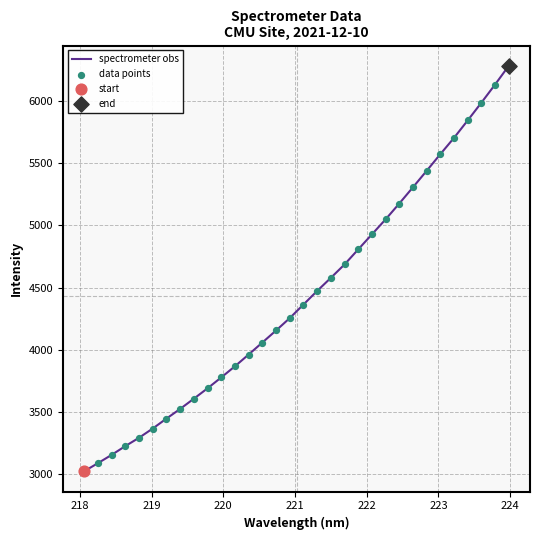

What is the smallest value displayed?

3023.3